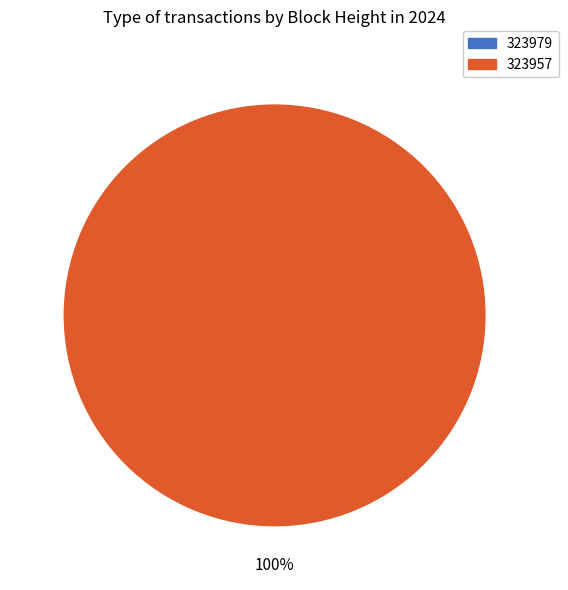

To the nearest percent, what percentage of the pie is 323957?

100%